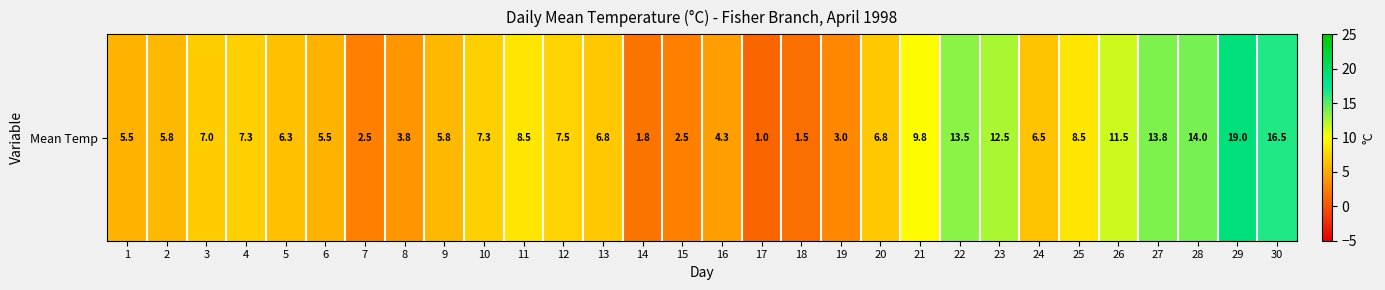

Reading right to left, transcribe all the data shown in this chart.

30=16.5	29=19.0	28=14.0	27=13.8	26=11.5	25=8.5	24=6.5	23=12.5	22=13.5	21=9.8	20=6.8	19=3.0	18=1.5	17=1.0	16=4.3	15=2.5	14=1.8	13=6.8	12=7.5	11=8.5	10=7.3	9=5.8	8=3.8	7=2.5	6=5.5	5=6.3	4=7.3	3=7.0	2=5.8	1=5.5